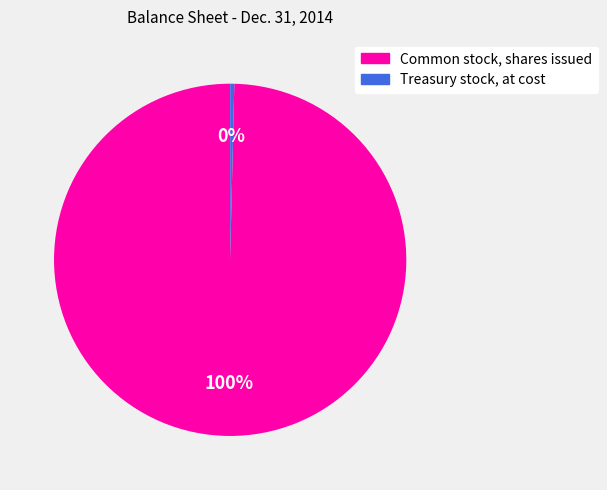

Is the sum of Common stock, shares issued and Treasury stock, at cost greater than half?

Yes